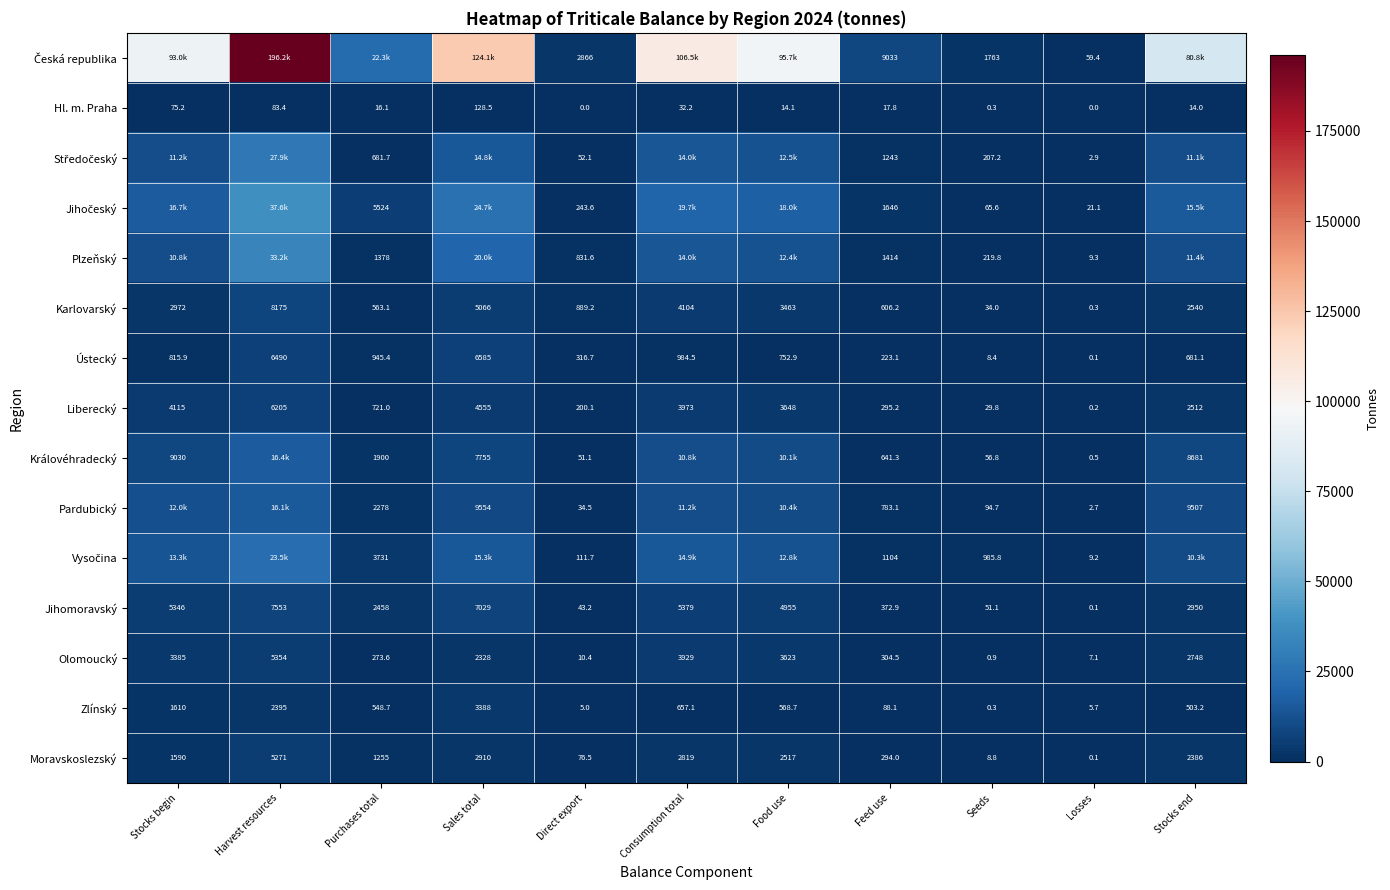

At which label does Zlínský reach its minimum?

Seeds